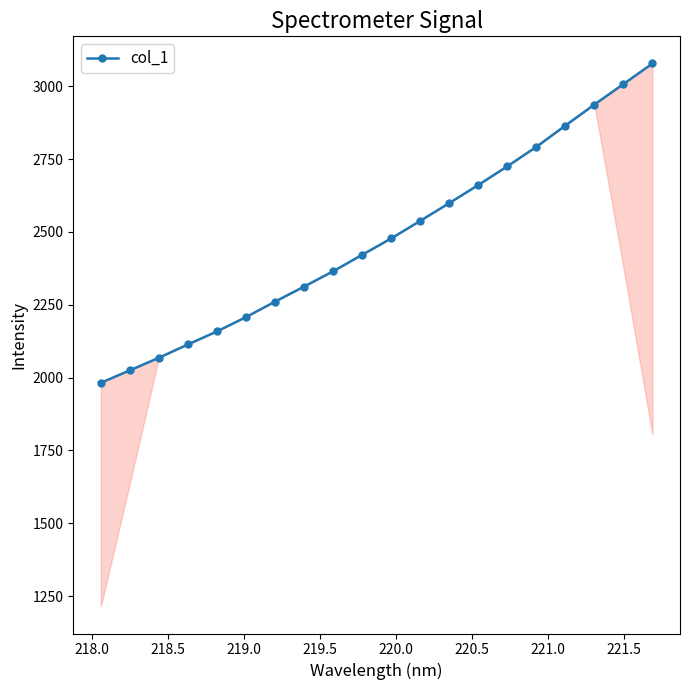

What is the minimum value shown in the chart?

1982.2